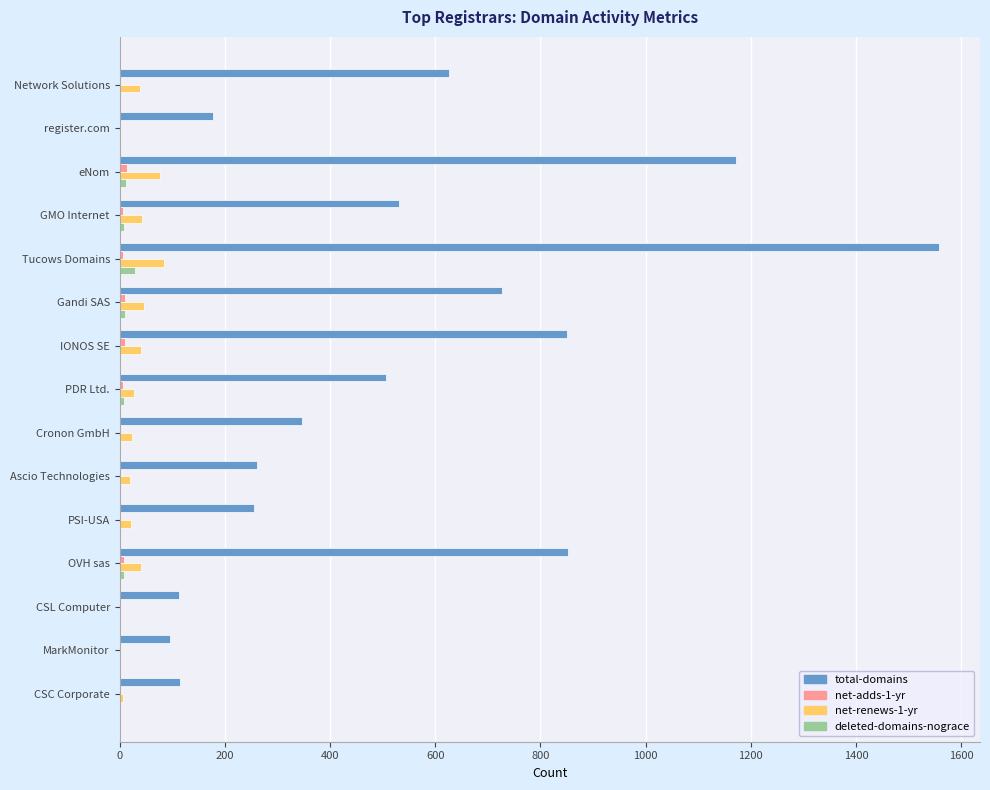

What is the sum of all total-domains values?

8187